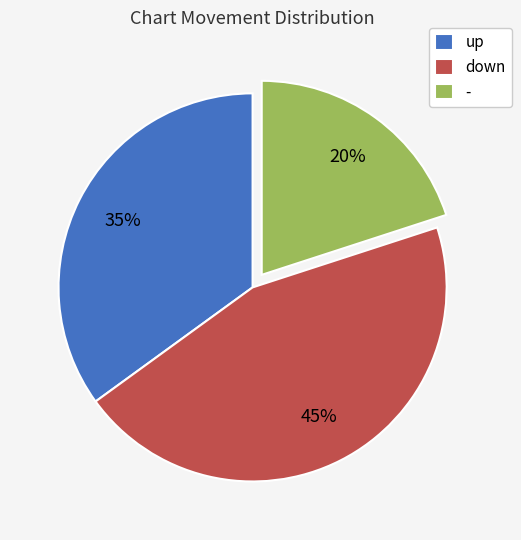

Do up and - together represent more than half of the pie?

Yes